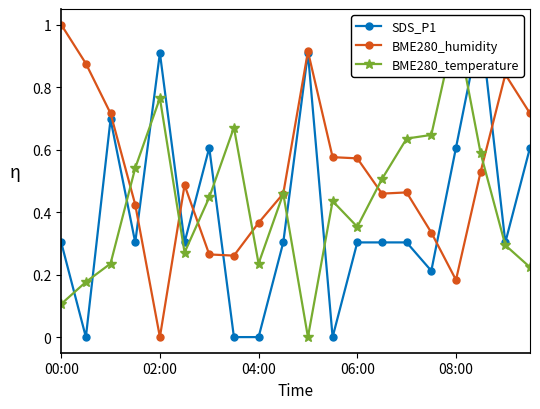

What is the highest value of the BME280_humidity series?

1.0